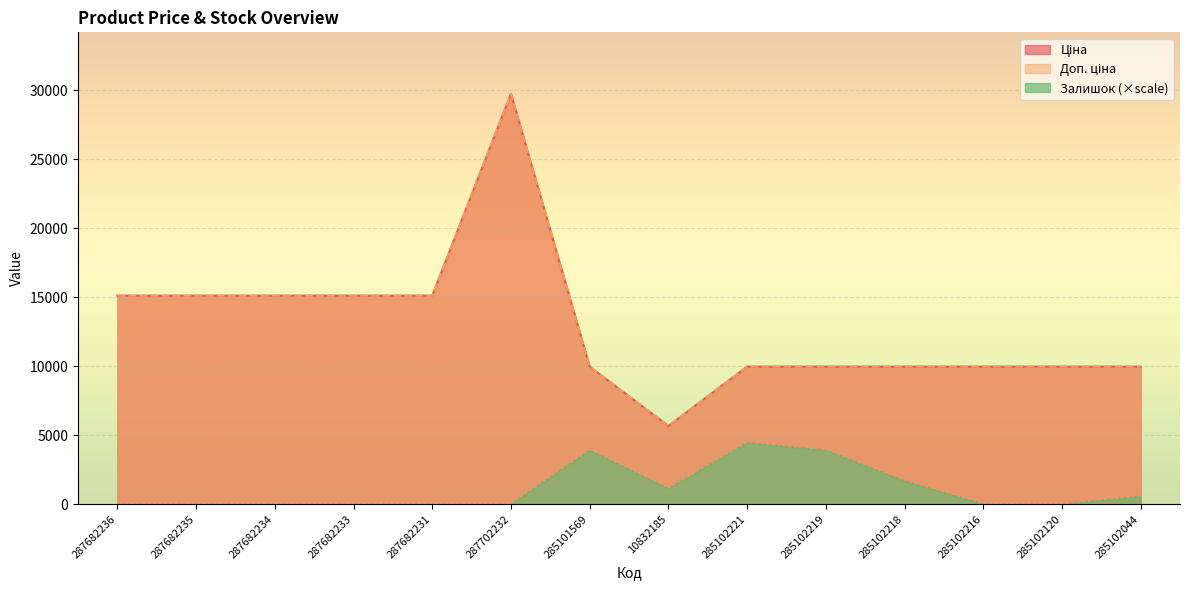

Between 287682234 and 287682233, which series saw the biggest shift?

Ціна